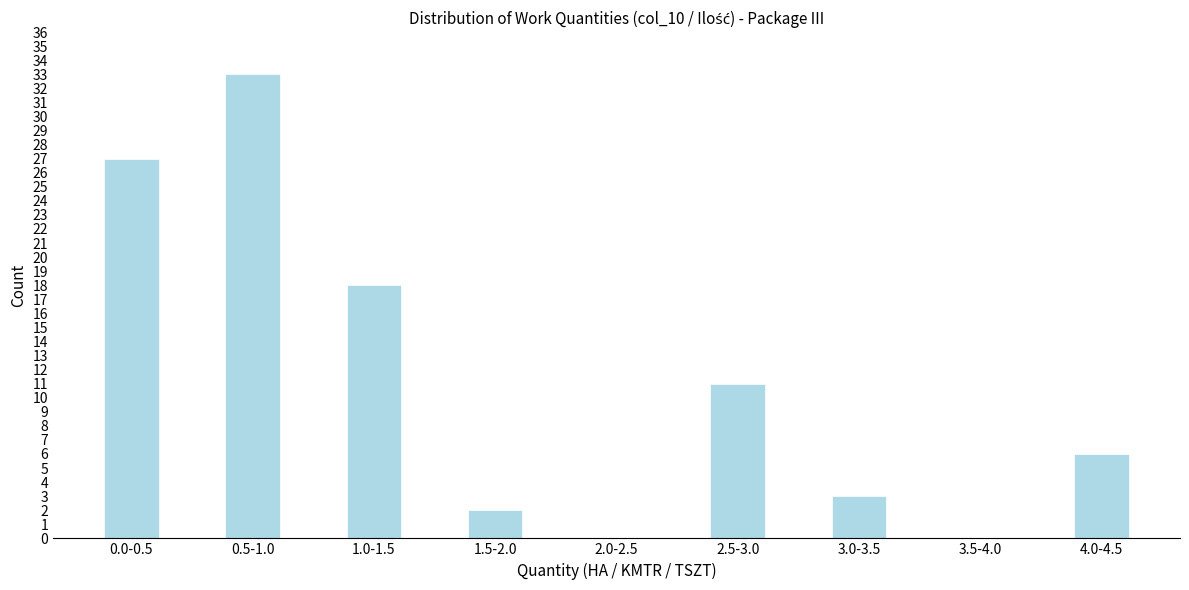

Reading right to left, what are all the values shown in this chart?

4.0-4.5=6	3.5-4.0=0	3.0-3.5=3	2.5-3.0=11	2.0-2.5=0	1.5-2.0=2	1.0-1.5=18	0.5-1.0=33	0.0-0.5=27